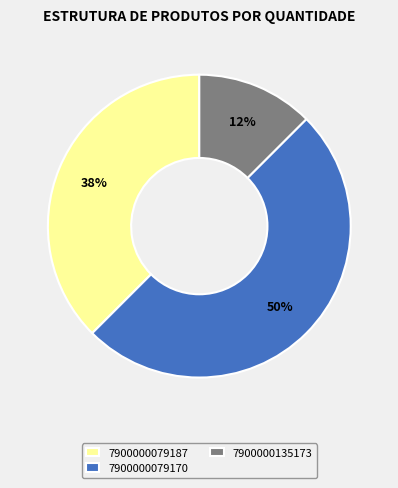

To the nearest percent, what percentage of the pie is 7900000079170?

50%